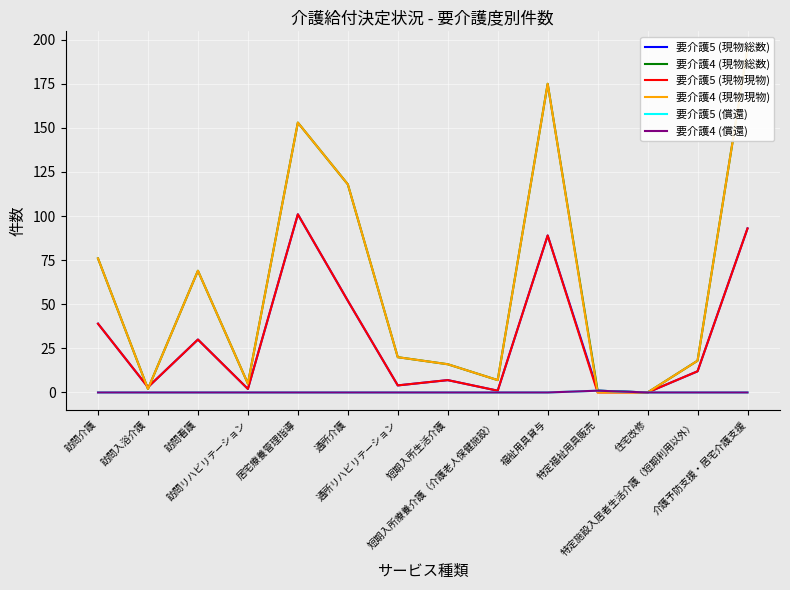

How many values in the 要介護4 (償還) series exceed 0?

1